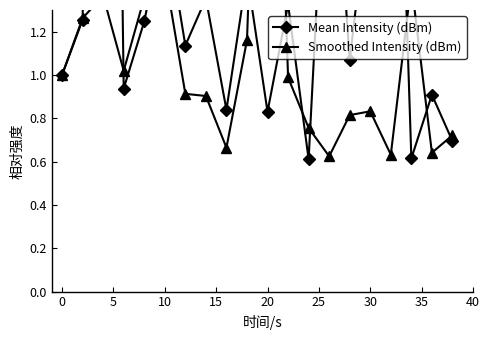

True or false: Mean Intensity (dBm) has more than 2 points higher than both neighbors.

True